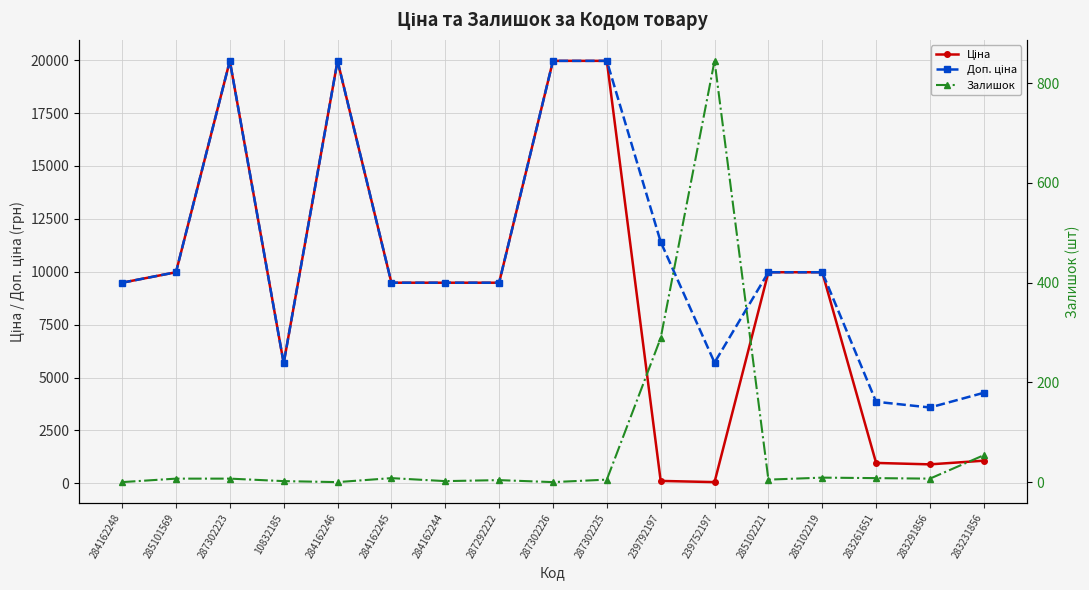

Is the value of Доп. ціна at 287302225 greater than the value of Залишок at 285102221?

Yes